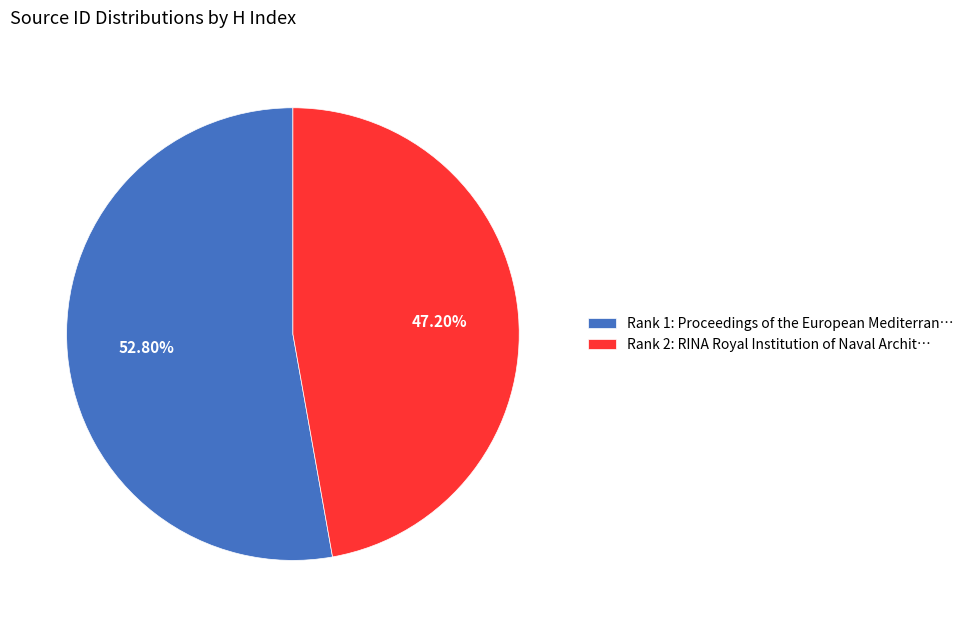

What percentage is the Rank 2: RINA Royal Institution slice, to the nearest percent?

47%